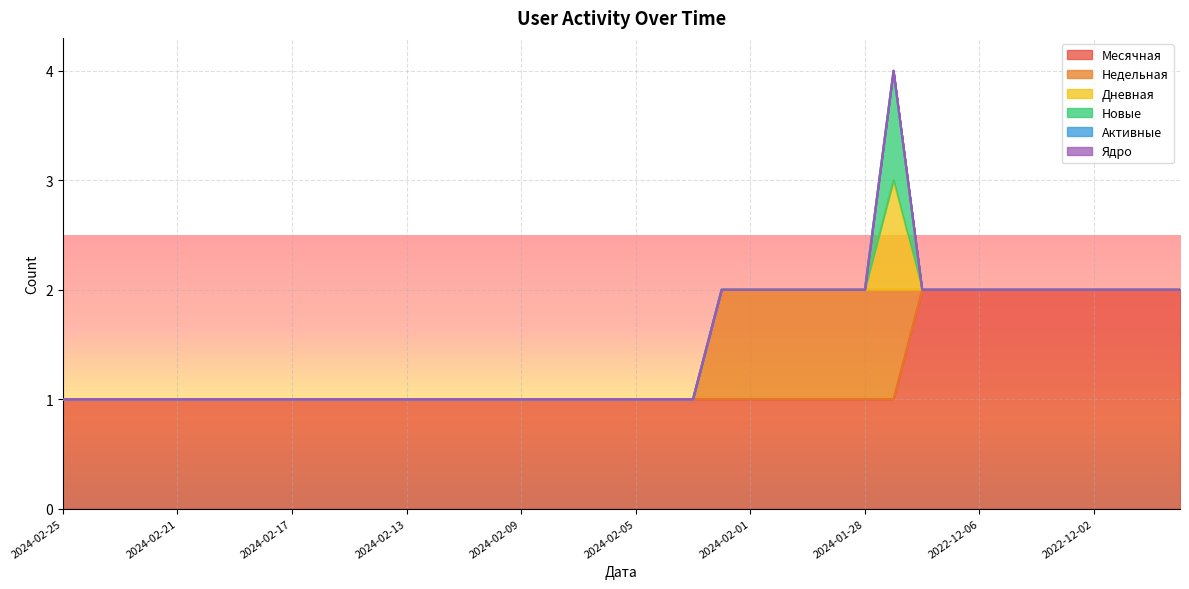

Does the chart display data point markers on the line(s)?

No